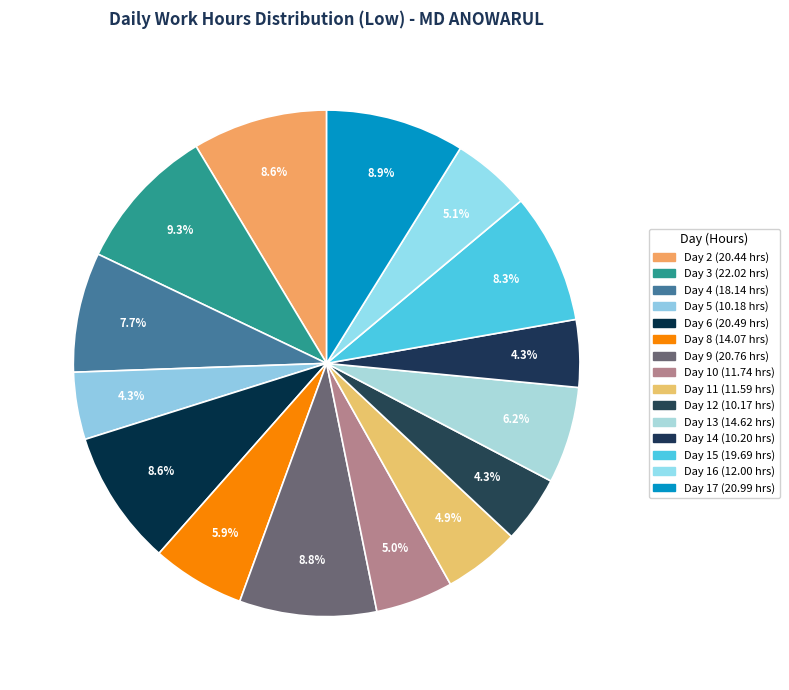

Count the number of slices in the pie.

15